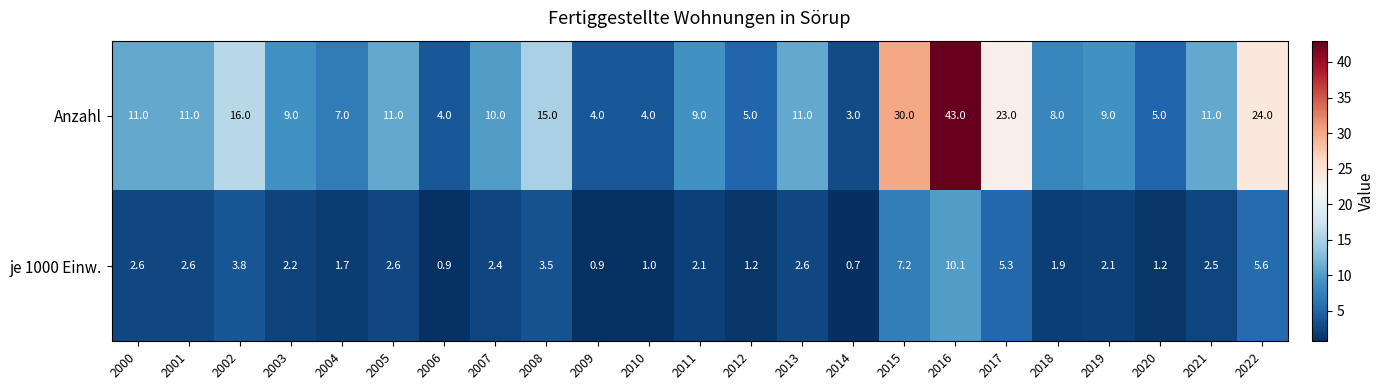

What is the total value across all series at 2006?

4.9